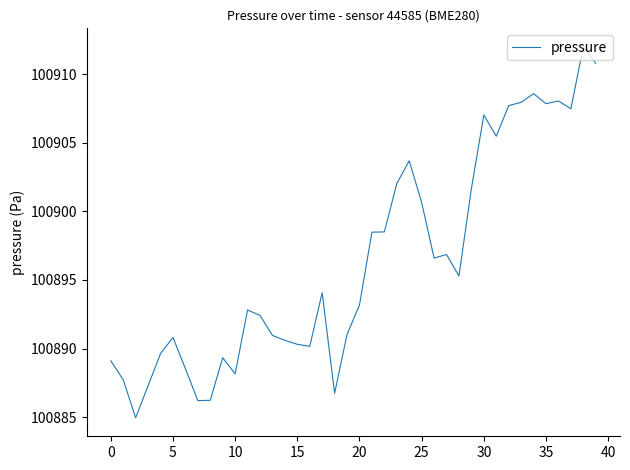

What is the minimum value shown in the chart?

100885.0